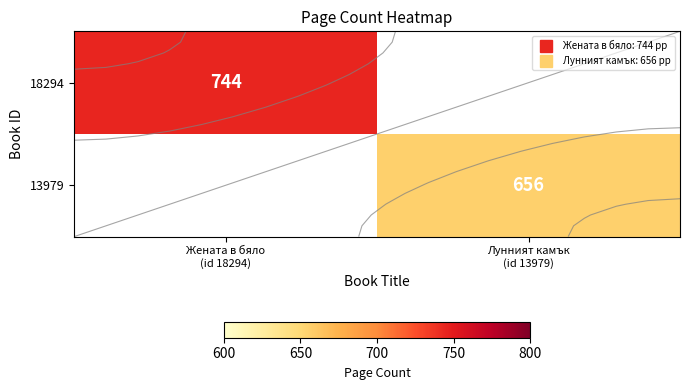

Between Лунният камък
(id 13979) and Жената в бяло
(id 18294), which is larger?

Жената в бяло
(id 18294)